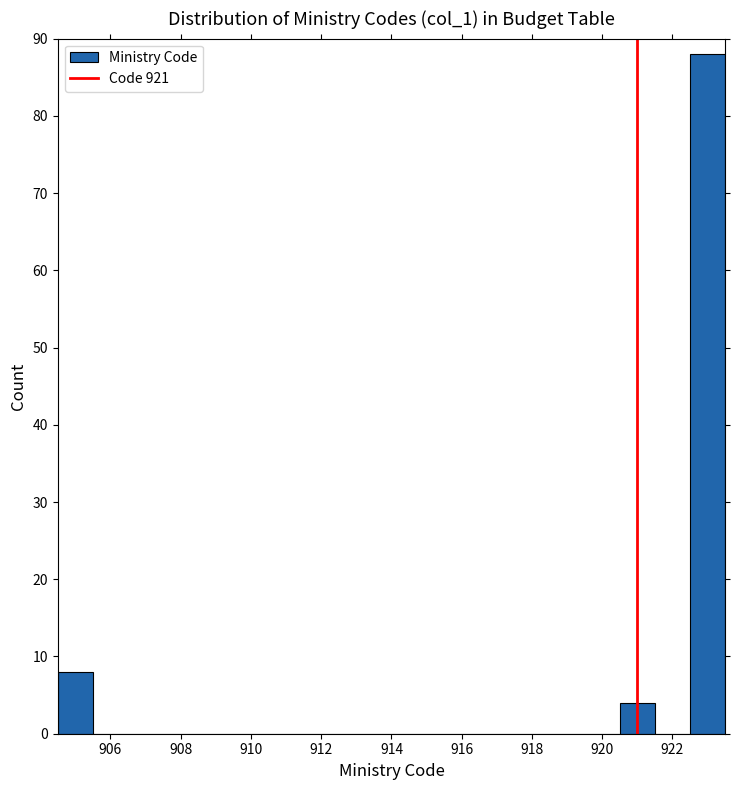

Reading left to right, list every bar in this chart as the range it spans on the x-axis followed by its height. Neither the bar edges nor the heights are printed on the chart, so give them approximately, as read against the axes.

904.5 to 905.5: 8
905.5 to 906.5: 0
906.5 to 907.5: 0
907.5 to 908.5: 0
908.5 to 909.5: 0
909.5 to 910.5: 0
910.5 to 911.5: 0
911.5 to 912.5: 0
912.5 to 913.5: 0
913.5 to 914.5: 0
914.5 to 915.5: 0
915.5 to 916.5: 0
916.5 to 917.5: 0
917.5 to 918.5: 0
918.5 to 919.5: 0
919.5 to 920.5: 0
920.5 to 921.5: 4
921.5 to 922.5: 0
922.5 to 923.5: 88